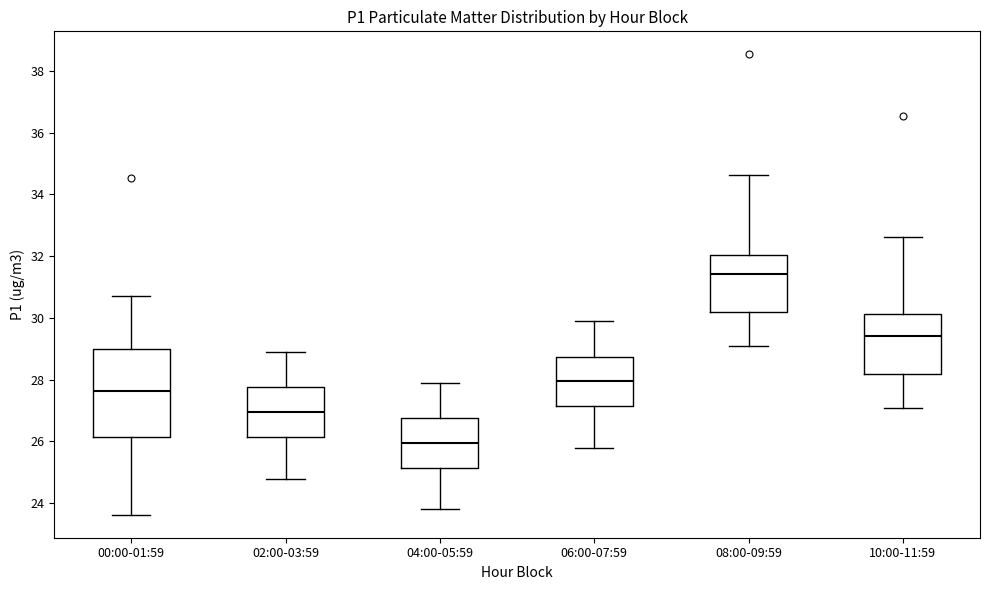

Where does the upper whisker of the box for 06:00-07:59 end on the y-axis? The values are not printed on the chart, so give them approximately, as read against the axis.

30.0